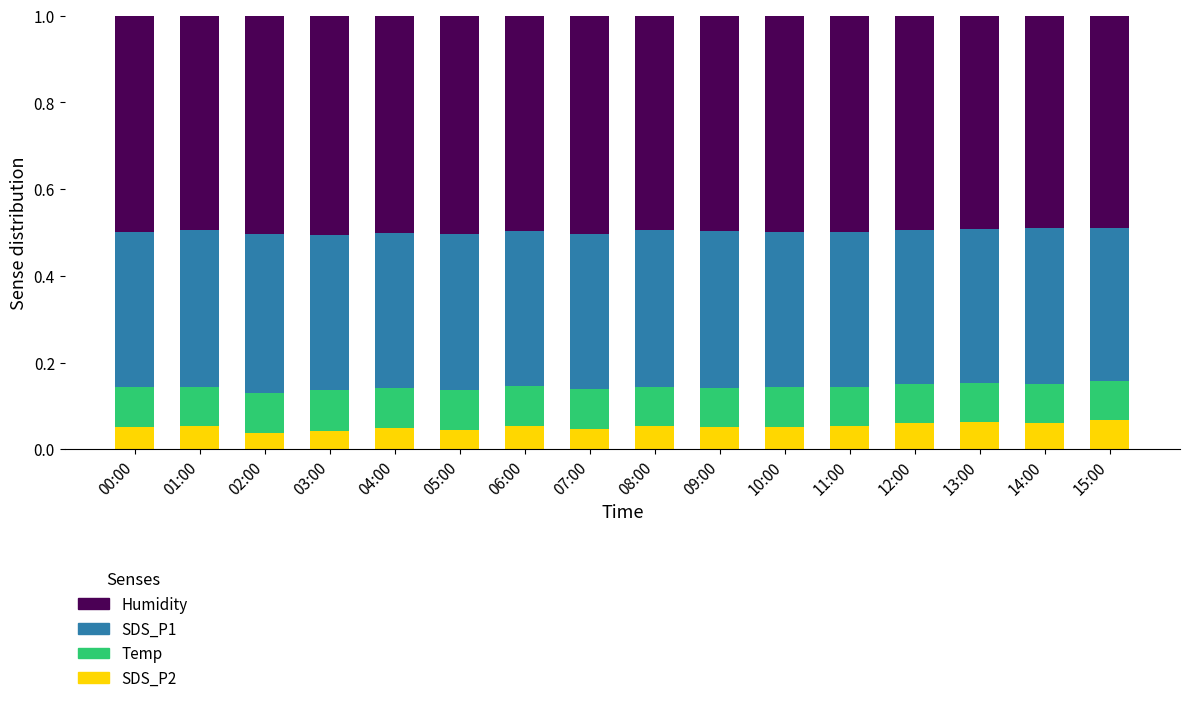

How many SDS_P2 values are between 0 and 1?

16